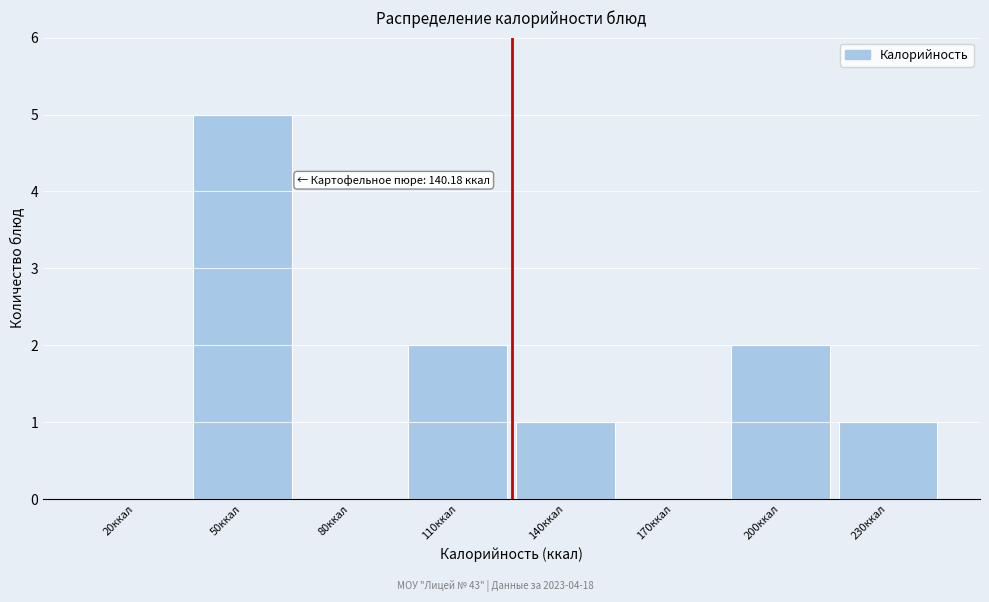

Reading right to left, transcribe all the data shown in this chart.

230ккал=1	200ккал=2	170ккал=0	140ккал=1	110ккал=2	80ккал=0	50ккал=5	20ккал=0